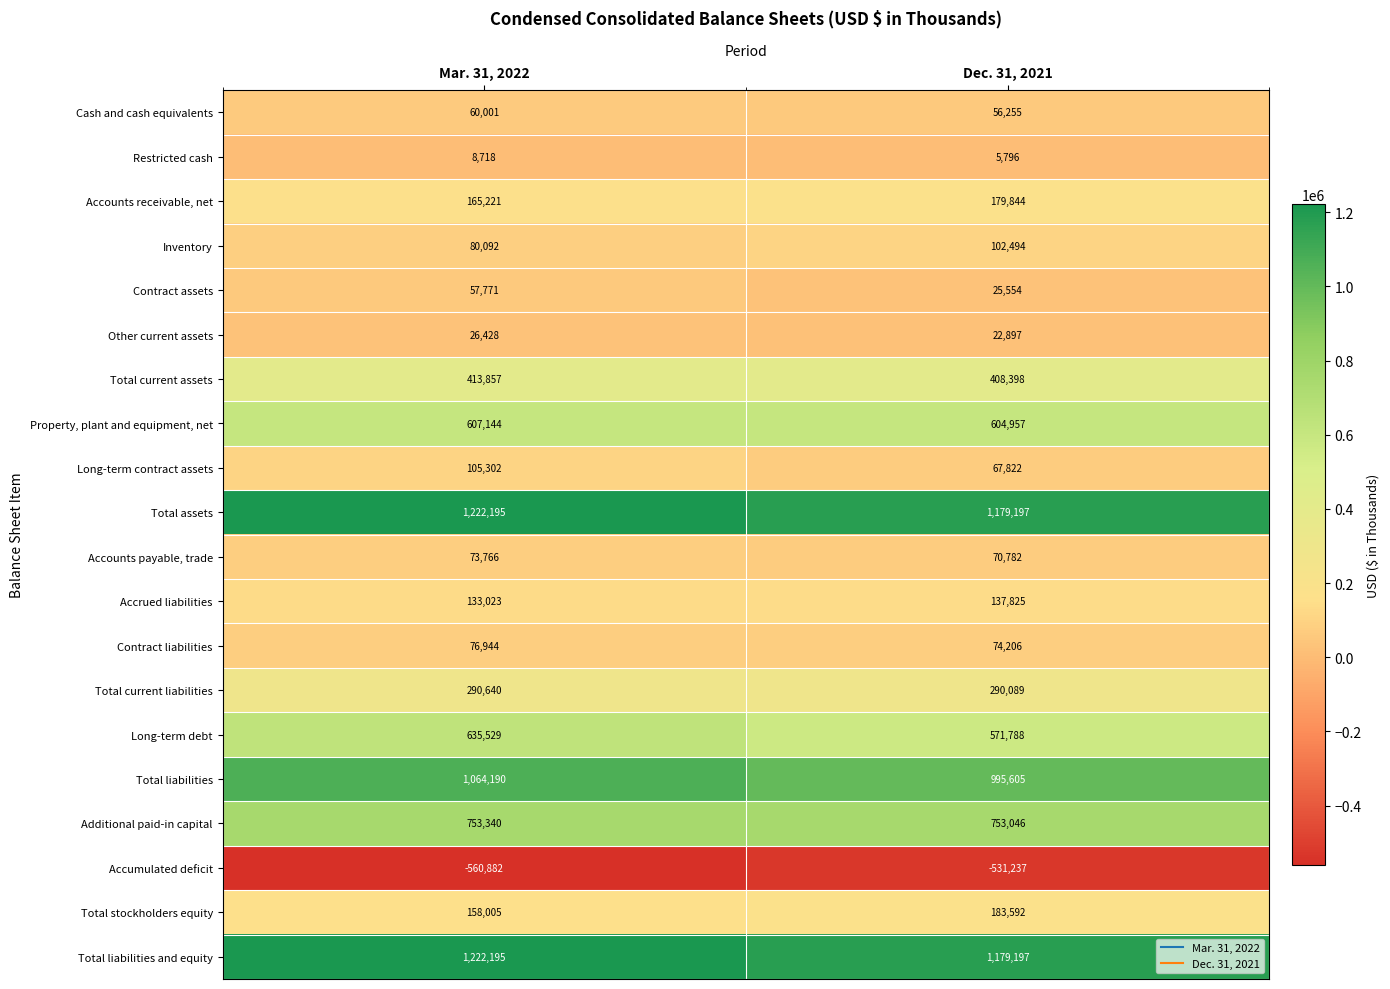

List the labels in order of Total liabilities and equity value, largest first.

Mar. 31, 2022, Dec. 31, 2021